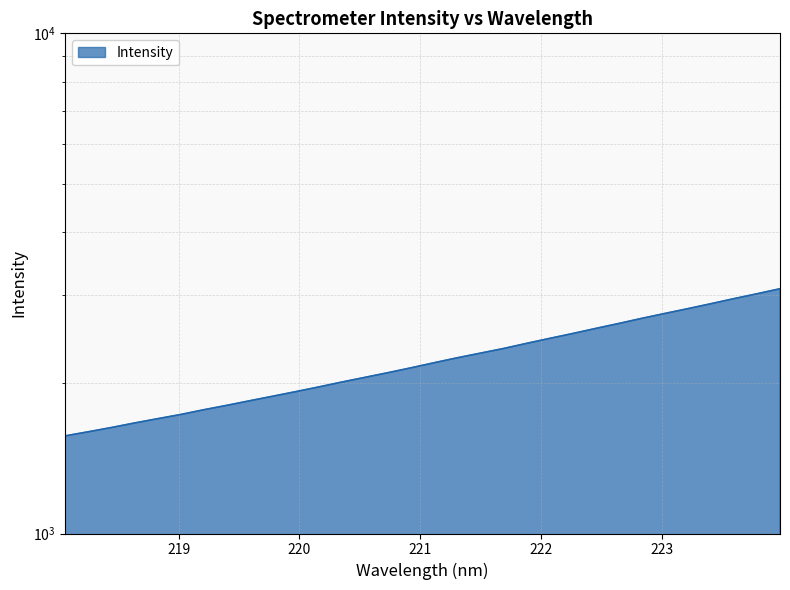

What position from the left is 219.9712?

11